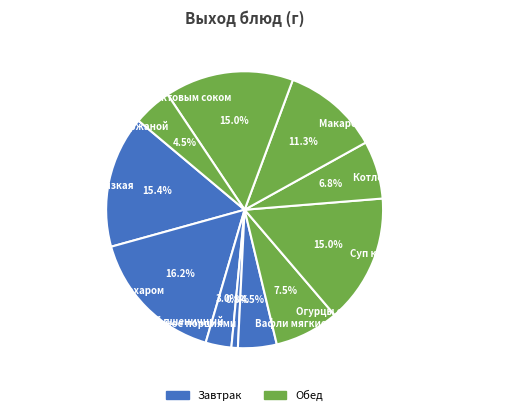

The Суп картофельный с горохом slice represents 26% of the pie. True or false?

False